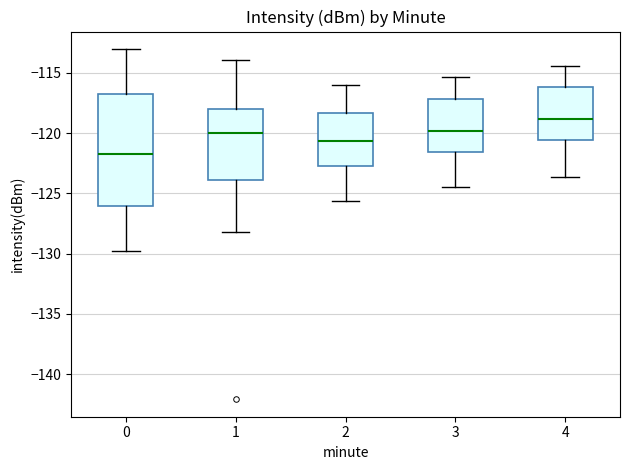

Which box's median line is the highest?

4